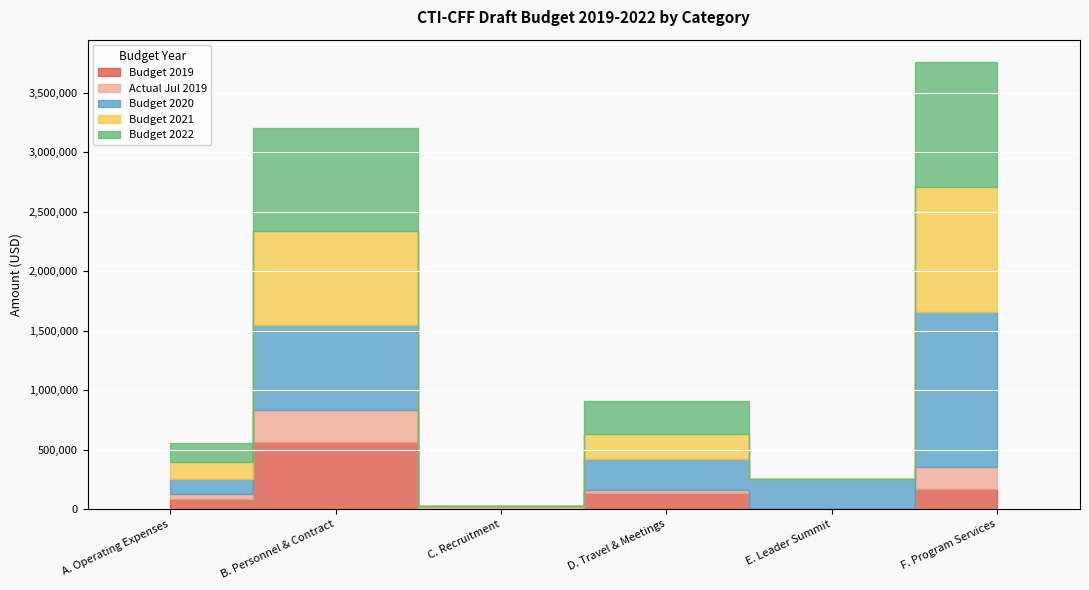

How many positive values does the Budget 2021 series have?

4